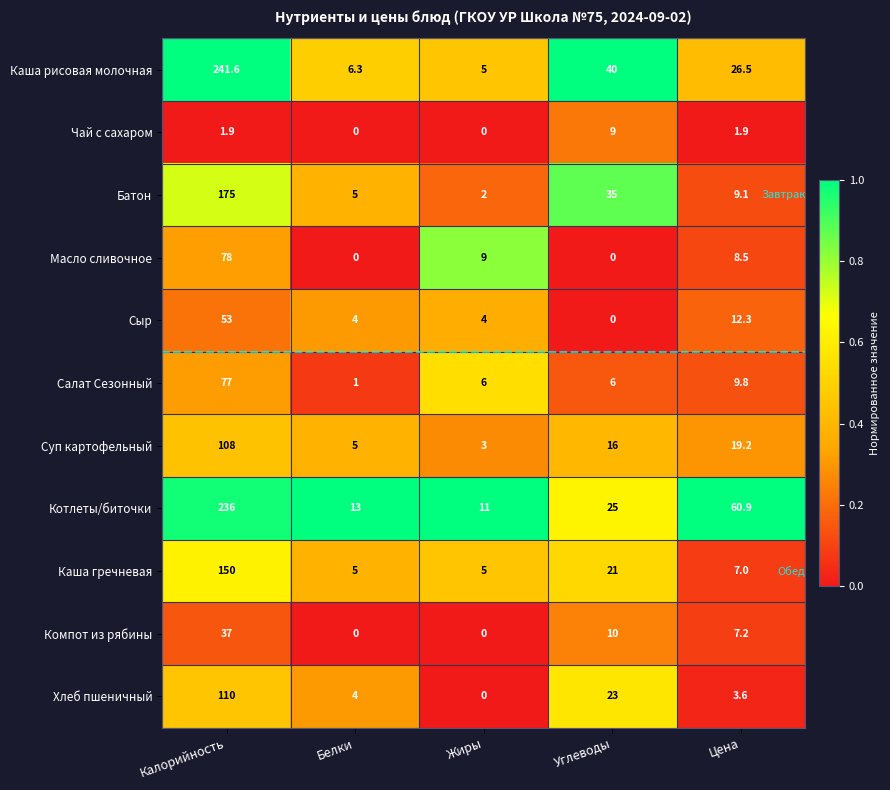

The Суп картофельный series shows 7.2 at Белки. True or false?

False